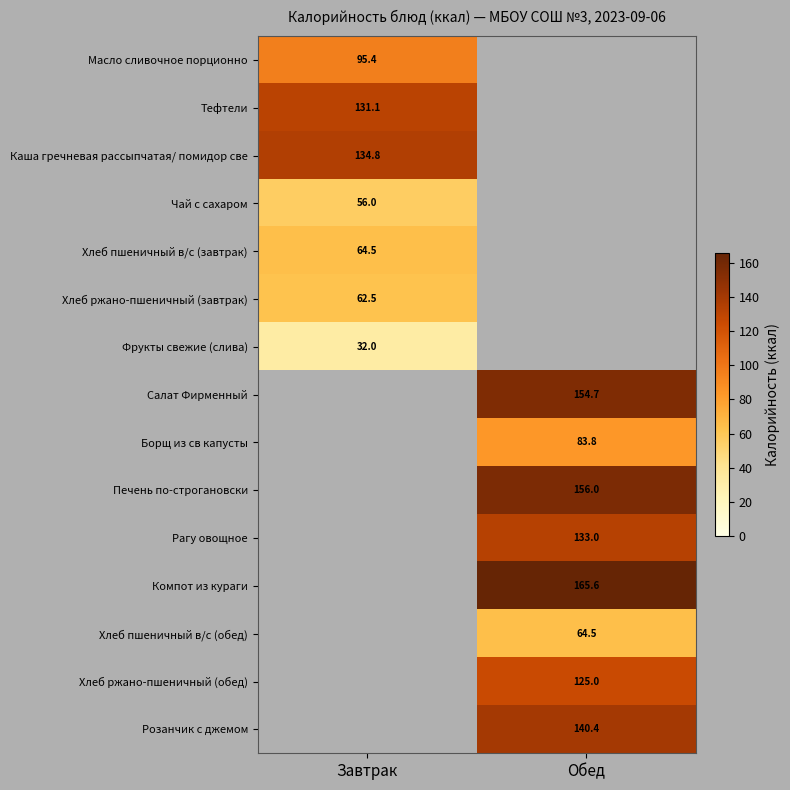

What is the spread (max minus min) of values at Завтрак?

102.8